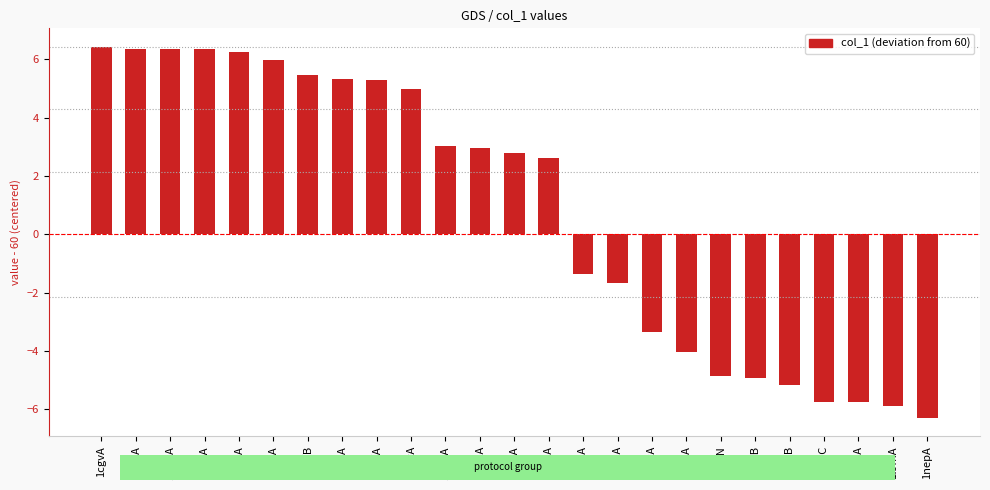

Which label corresponds to the smallest value in the chart?

1nepA